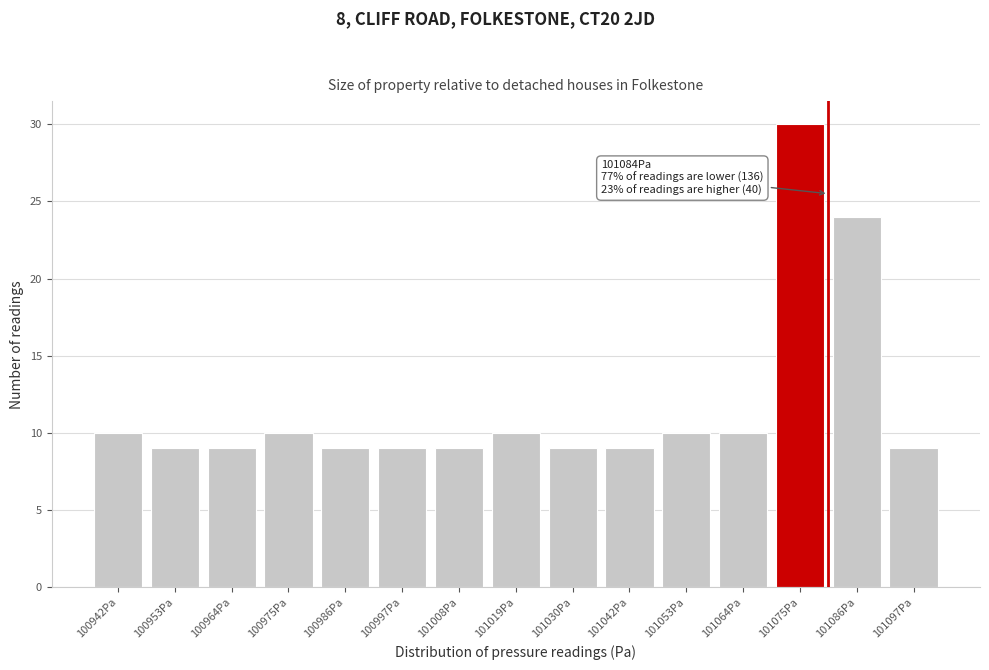

Reading left to right, extract all data points from this chart.

10	9	9	10	9	9	9	10	9	9	10	10	30	24	9